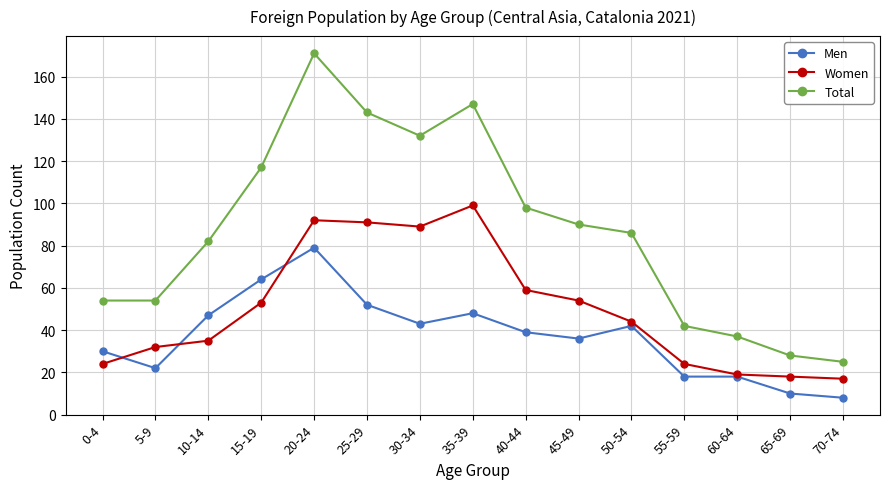

Which series changed the most between 20-24 and 70-74?

Total